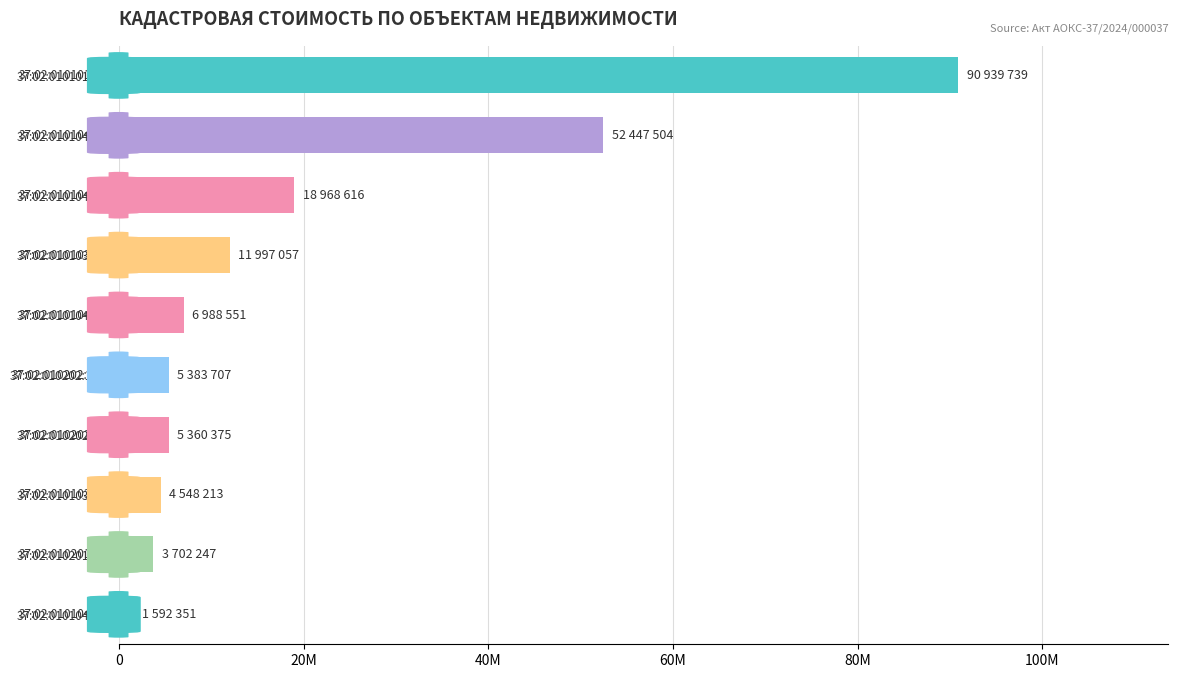

What is the maximum value shown in the chart?

90939738.8